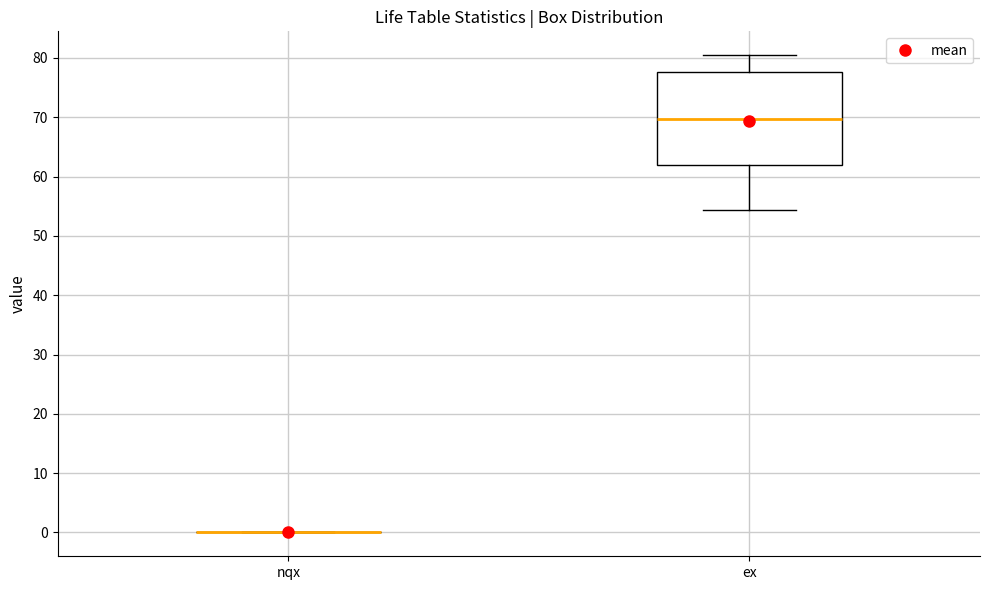

Comparing the boxes themselves (not the whiskers), which one is the tallest?

ex